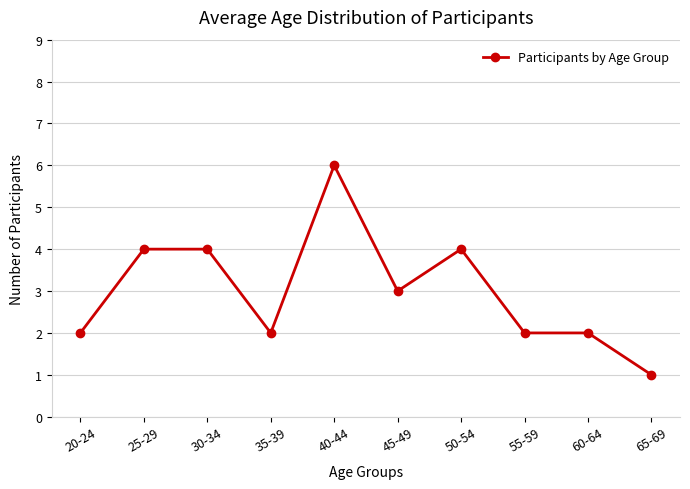

What is the ratio of the value at 45-49 to the value at 20-24?

1.5